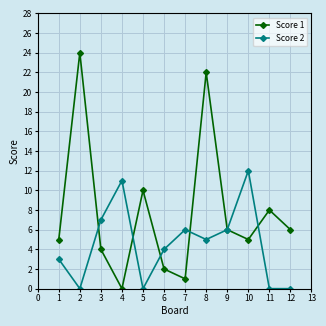

Does the chart display data point markers on the line(s)?

Yes